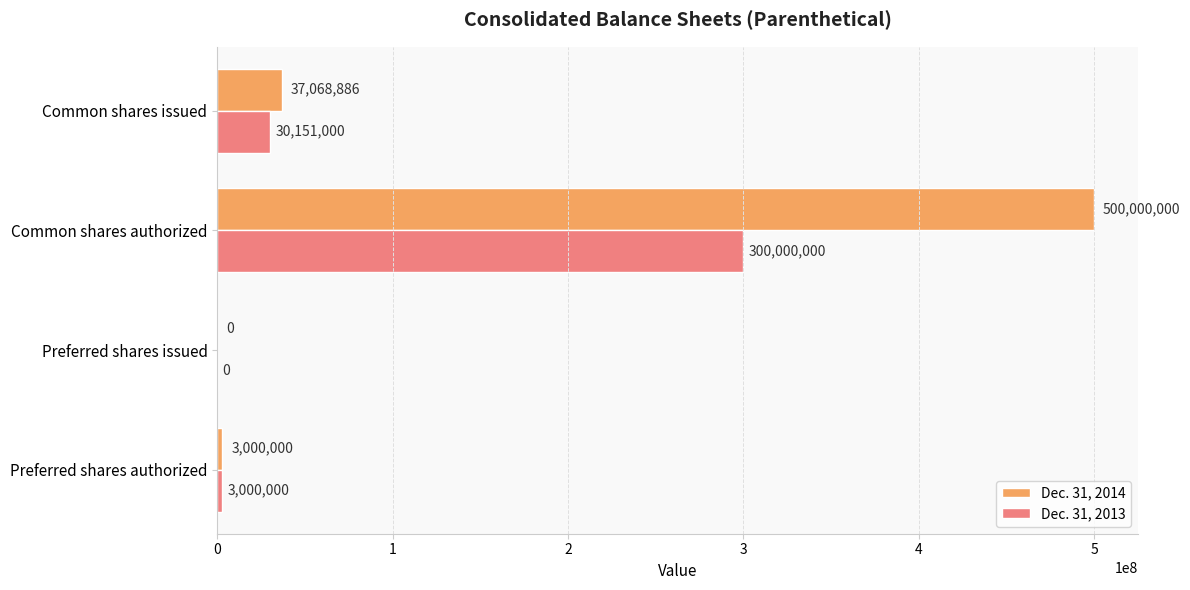

What are all the series names shown in the legend?

Dec. 31, 2014, Dec. 31, 2013